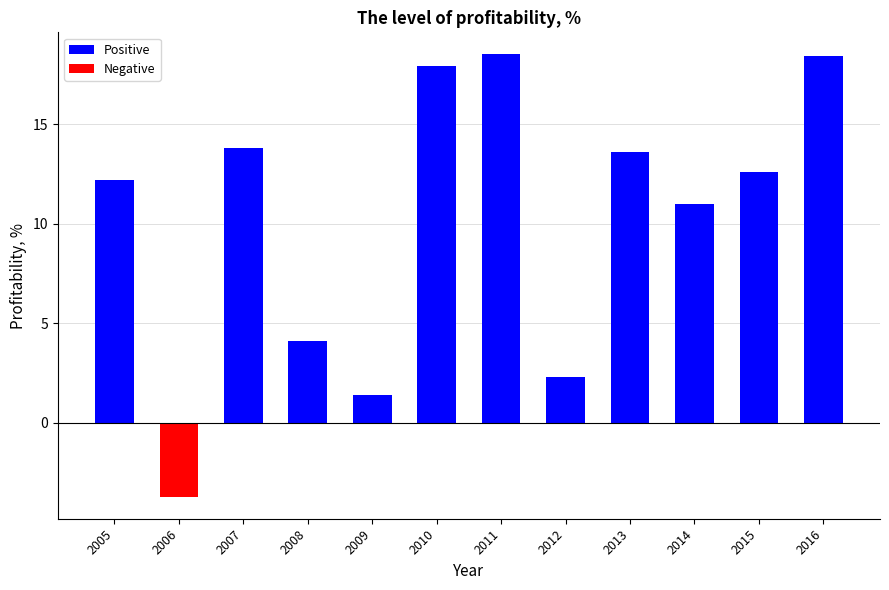

What is the difference between the maximum and minimum values?

22.2